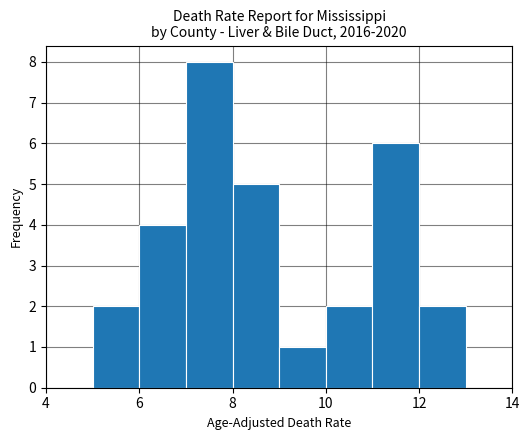

Reading left to right, transcribe this chart: for each bar, give the range it covers on the x-axis and its height. The values are not printed on the chart, so give them approximately, as read against the axis.

4 to 5: 0
5 to 6: 2
6 to 7: 4
7 to 8: 8
8 to 9: 5
9 to 10: 1
10 to 11: 2
11 to 12: 6
12 to 13: 2
13 to 14: 0